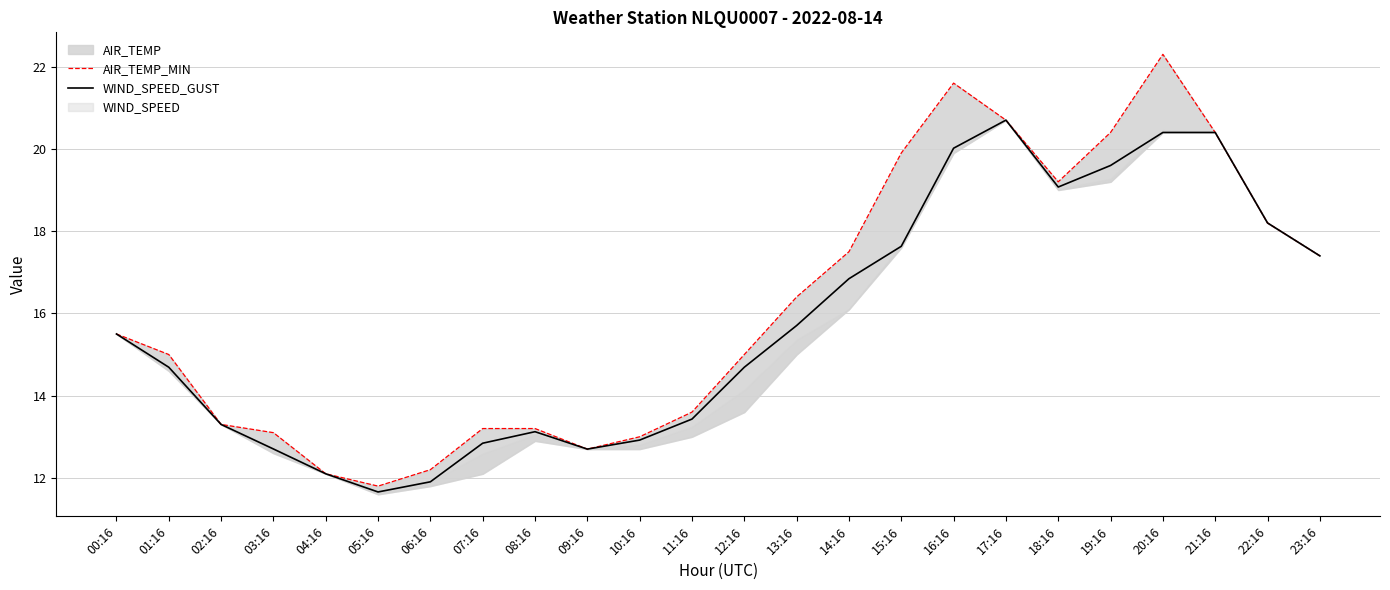

What is the difference between the AIR_TEMP_MIN values at 02:16 and 16:16?

8.3